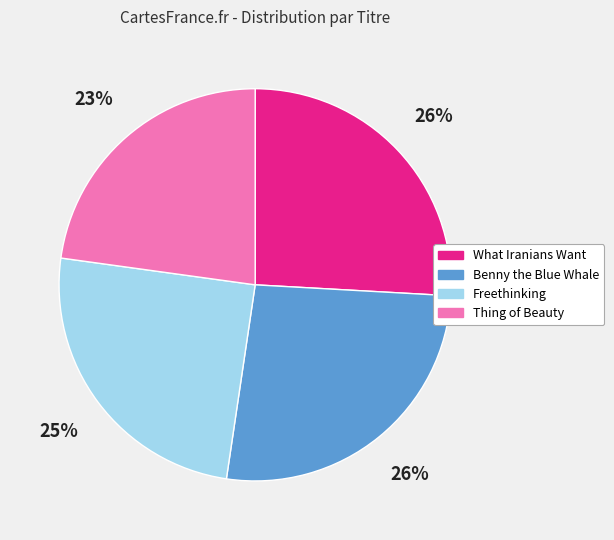

Between Benny the Blue Whale and Thing of Beauty, which is larger?

Benny the Blue Whale